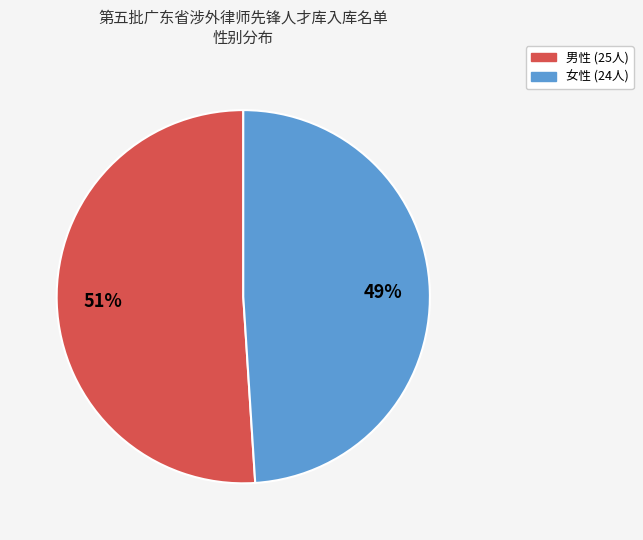

To the nearest percent, what is the difference between the largest and smallest slice percentages?

2%